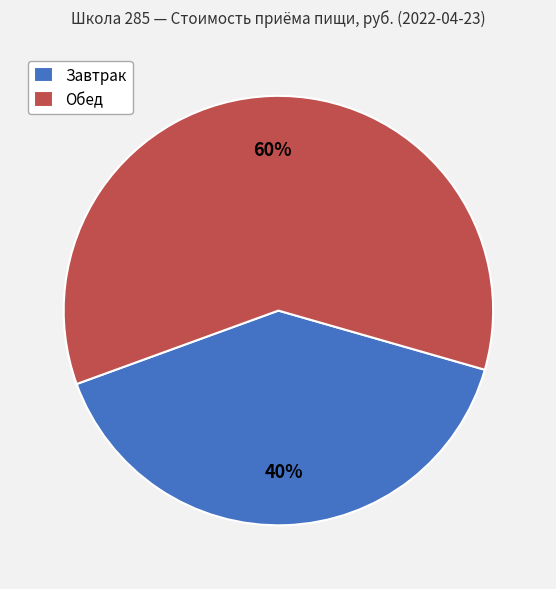

Is it true that Завтрак is 28% of the pie?

False